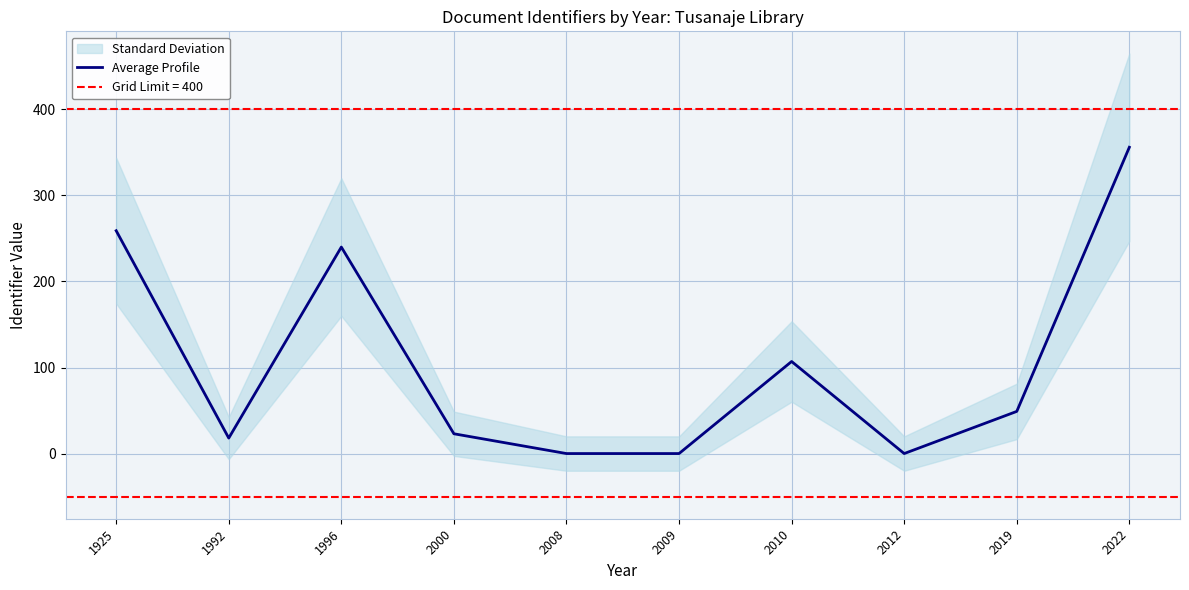

The chart shows a value of 85 at 2019. True or false?

False